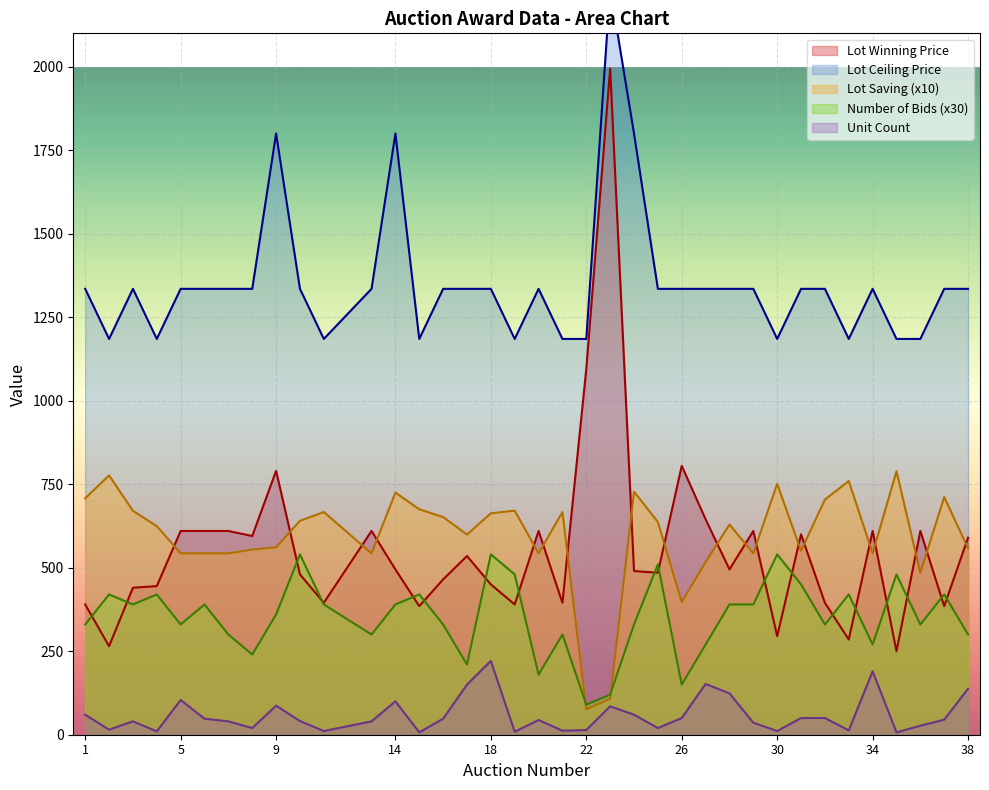

Does the chart display data point markers on the line(s)?

No